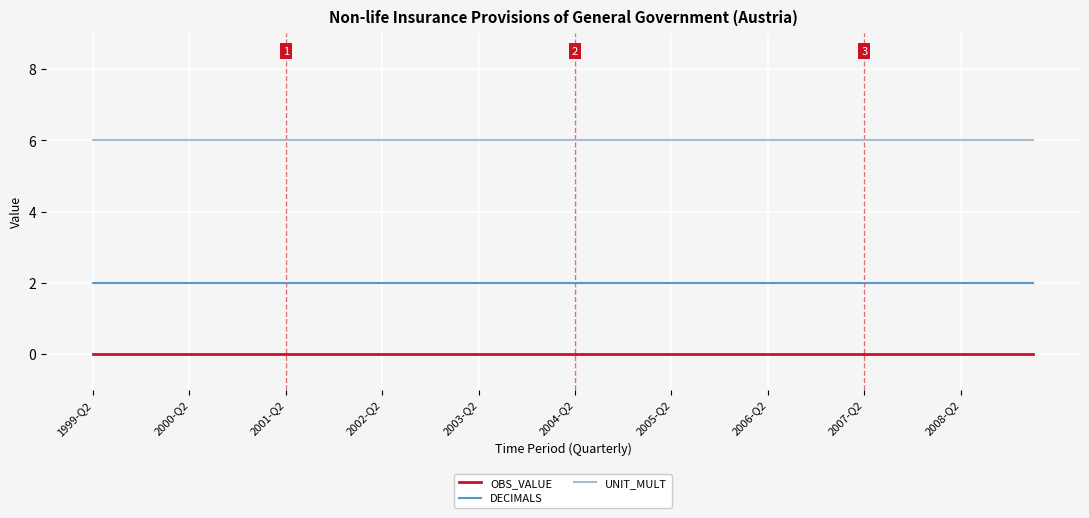

Which series has the largest total across all categories?

UNIT_MULT